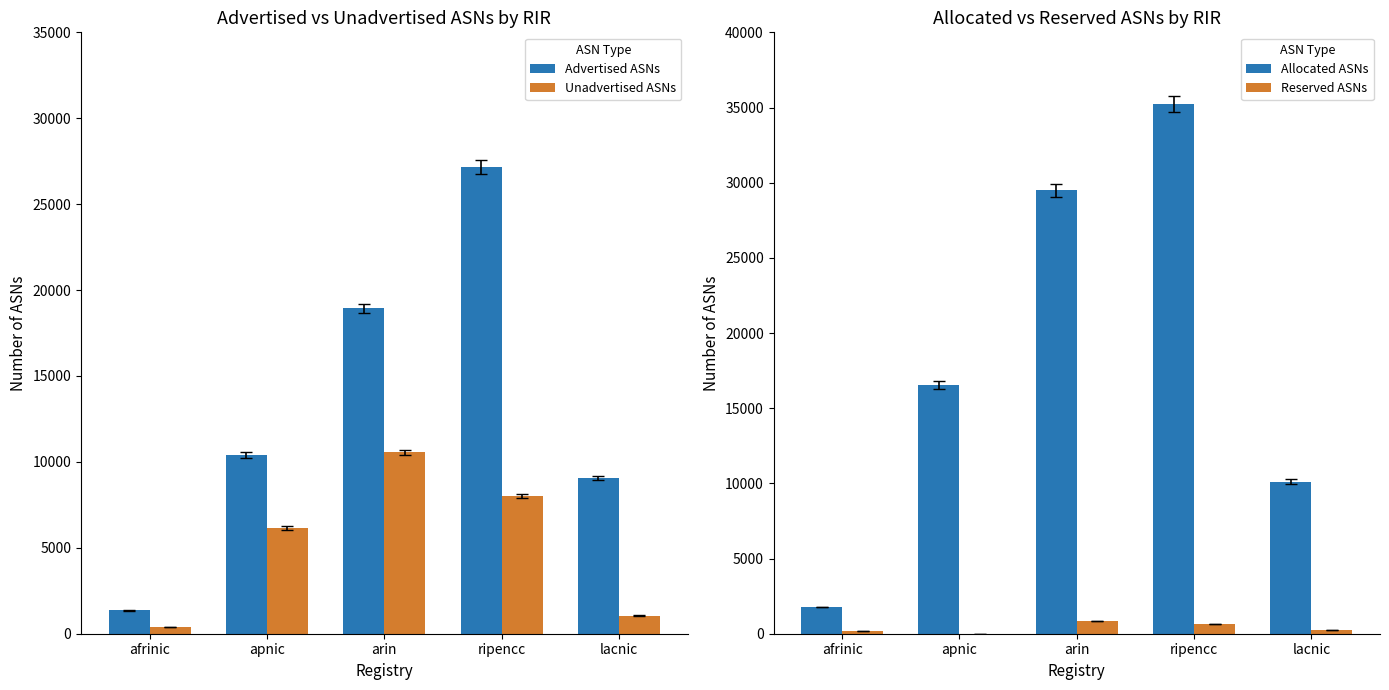

Where is Unadvertised ASNs nearest to the value 5483?

apnic